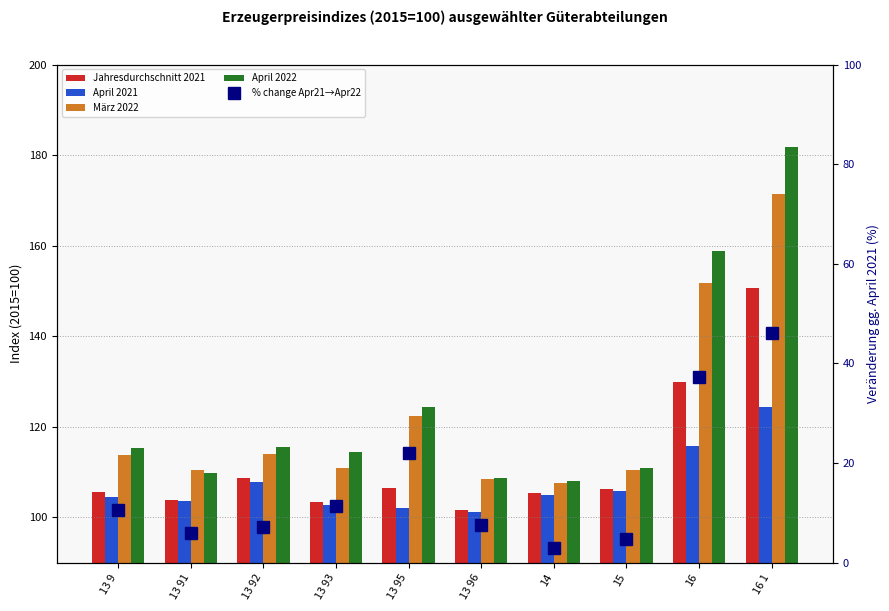

Does the chart contain any negative values?

No